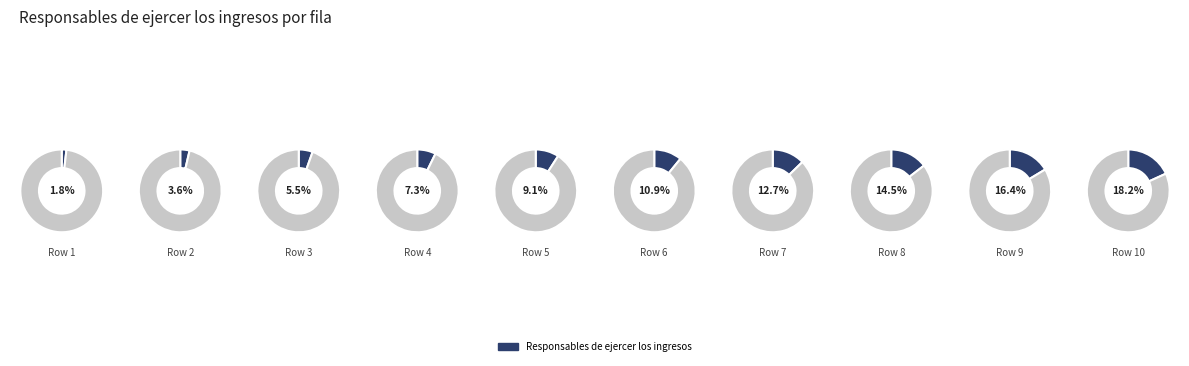

Count the number of slices in the pie.

10